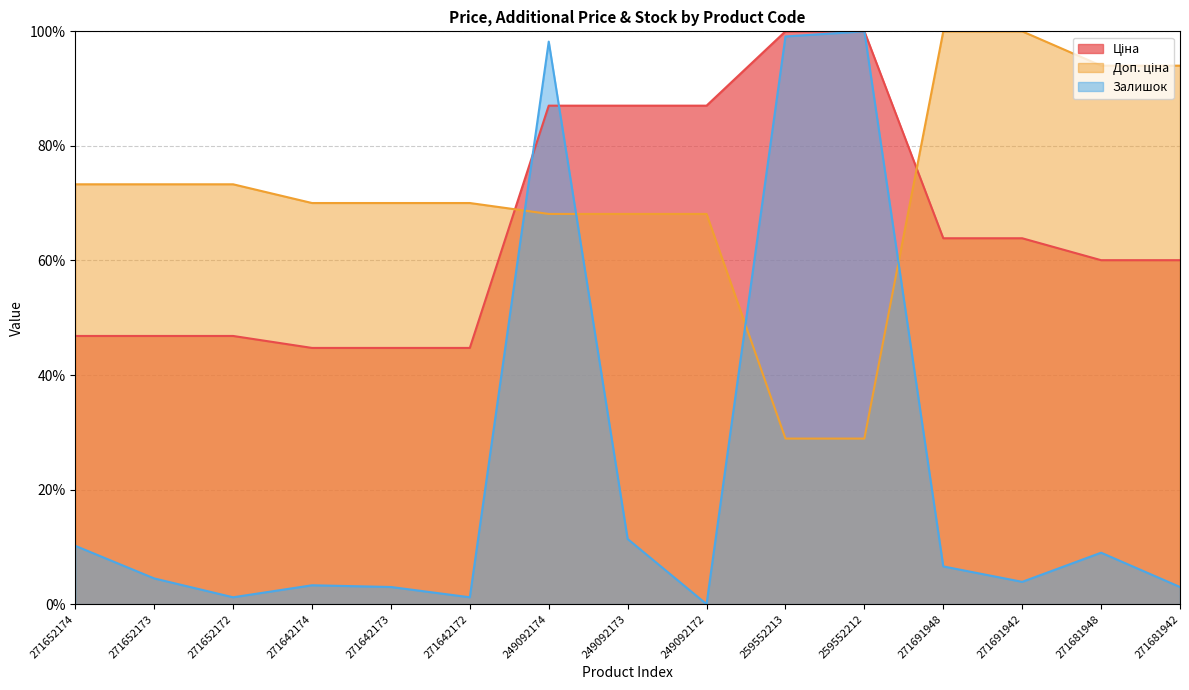

Reading left to right, transcribe all the data shown in this chart.

Ціна: 271652174=46.8	271652173=46.8	271652172=46.8	271642174=44.7	271642173=44.7	271642172=44.7	249092174=87.0	249092173=87.0	249092172=87.0	259552213=100.0	259552212=100.0	271691948=63.9	271691942=63.9	271681948=60.0	271681942=60.0
Доп. ціна: 271652174=73.3	271652173=73.3	271652172=73.3	271642174=70.0	271642173=70.0	271642172=70.0	249092174=68.1	249092173=68.1	249092172=68.1	259552213=28.9	259552212=28.9	271691948=100.0	271691942=100.0	271681948=94.0	271681942=94.0
Залишок: 271652174=10.2	271652173=4.5	271652172=1.2	271642174=3.3	271642173=3.0	271642172=1.2	249092174=98.2	249092173=11.4	249092172=0.0	259552213=99.1	259552212=100.0	271691948=6.6	271691942=3.9	271681948=9.0	271681942=3.0